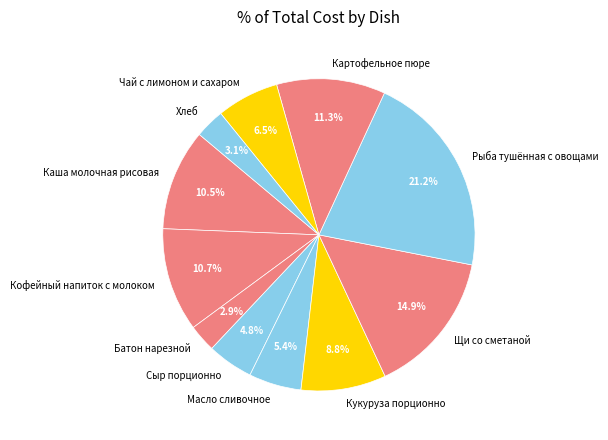

What is the largest slice in the pie chart?

Рыба тушённая с овощами